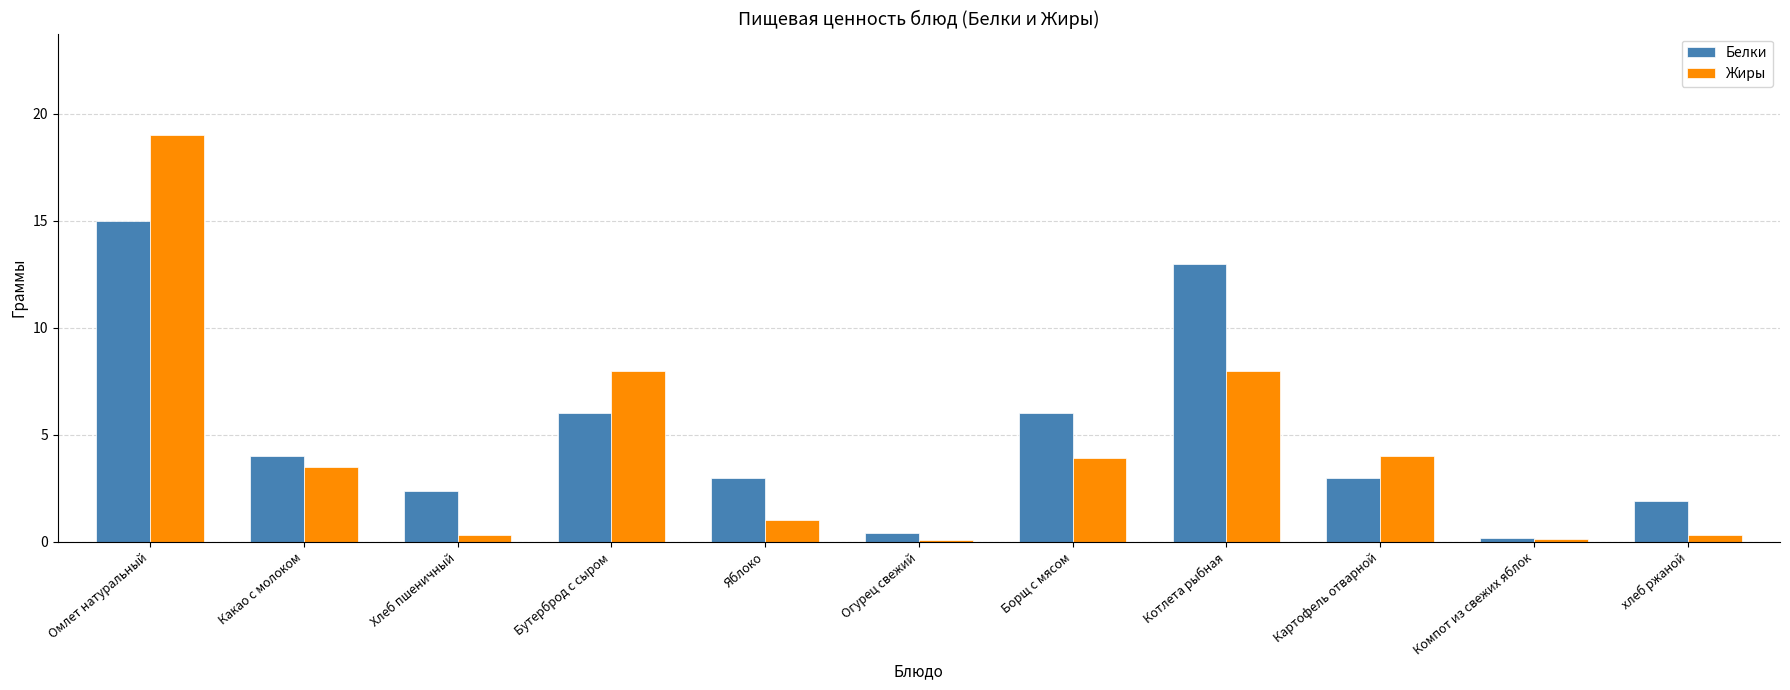

The value of Белки at Омлет натуральный is 21.4. True or false?

False